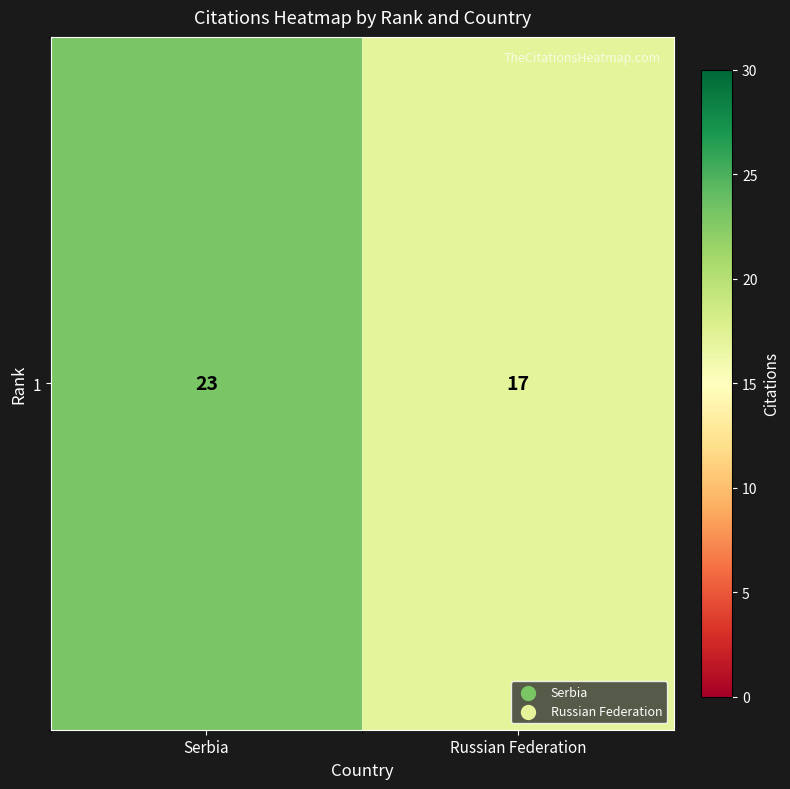

Rank the categories by value from highest to lowest.

Serbia, Russian Federation